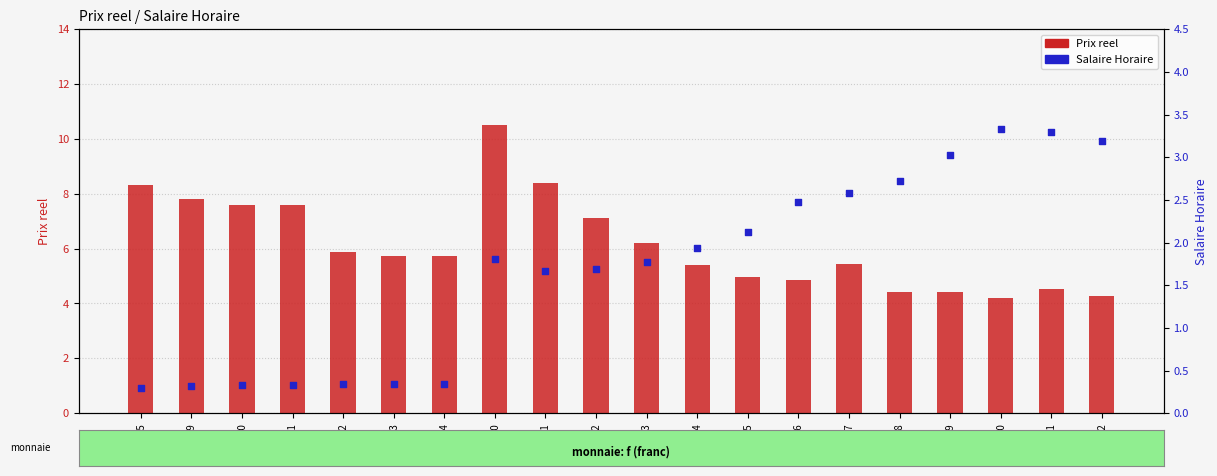

At how many categories does at least one series exceed 0?

20